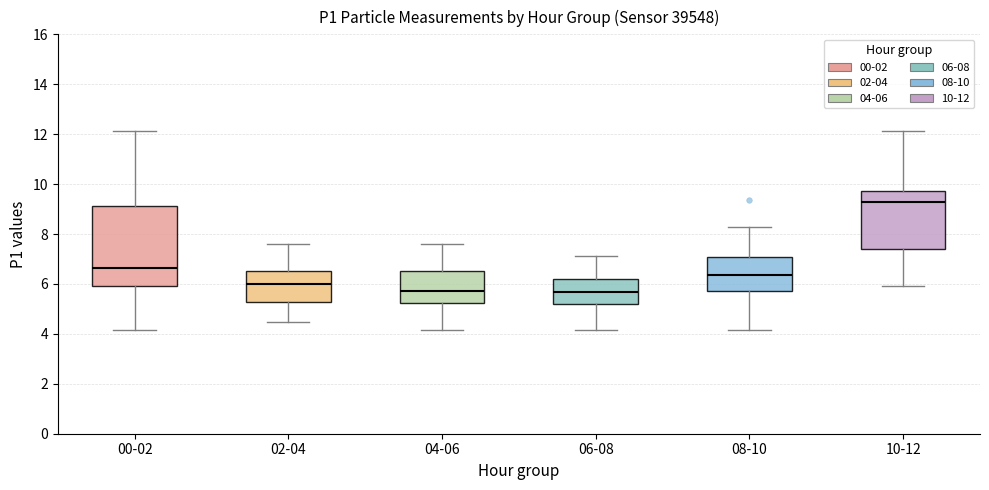

Which box is the tallest, from its lower edge to its upper edge?

00-02